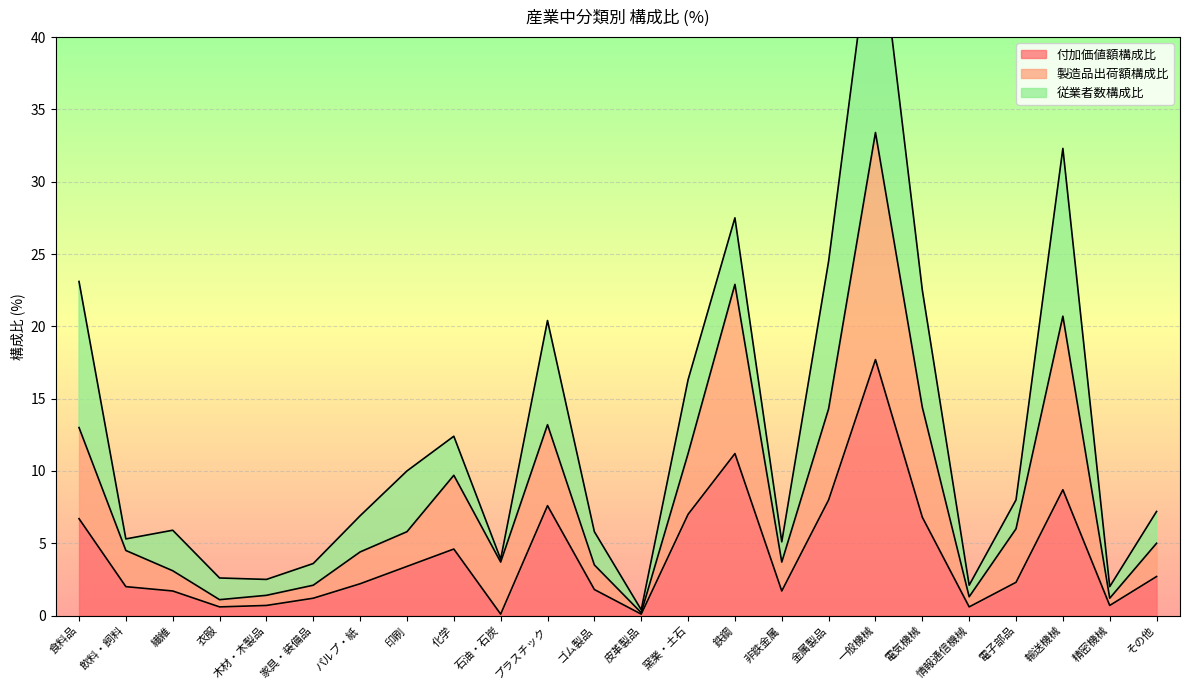

True or false: 製造品出荷額構成比 has a value of 14.3 at 金属製品.

True